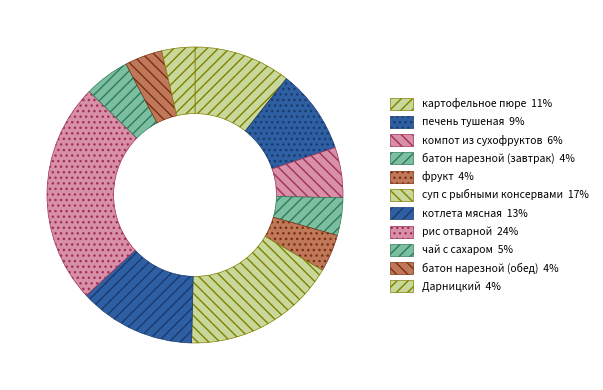

Is it true that фрукт is 4% of the pie?

True